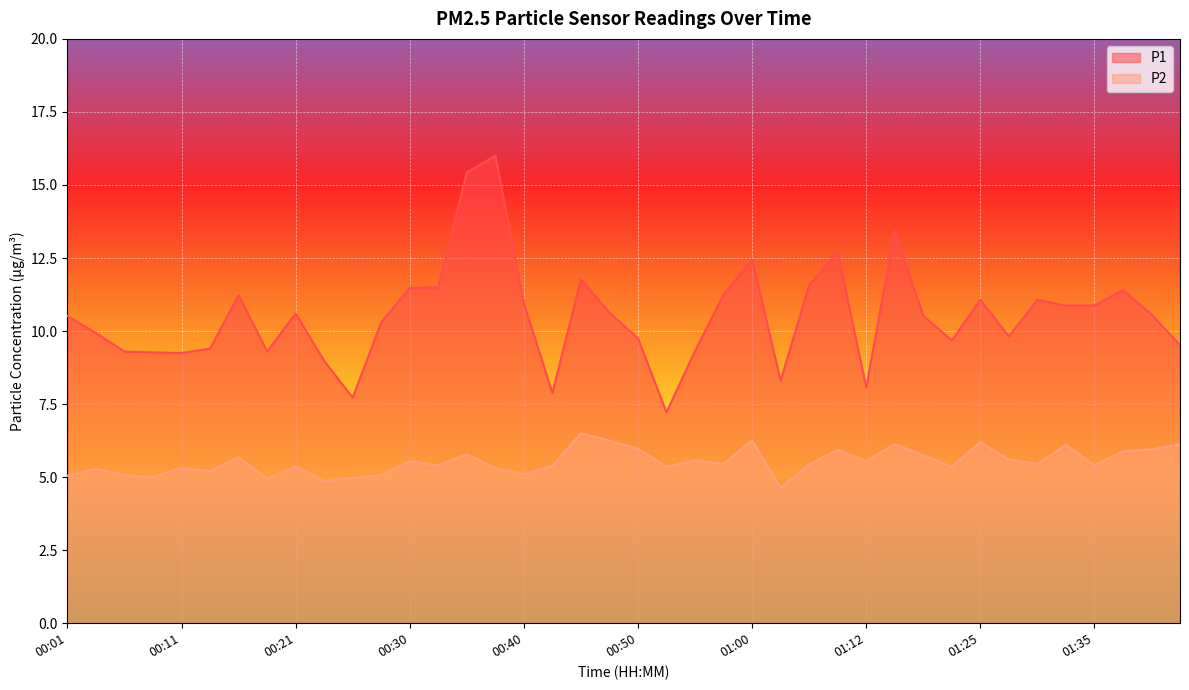

True or false: P2 has more than 0 interior local peaks.

True